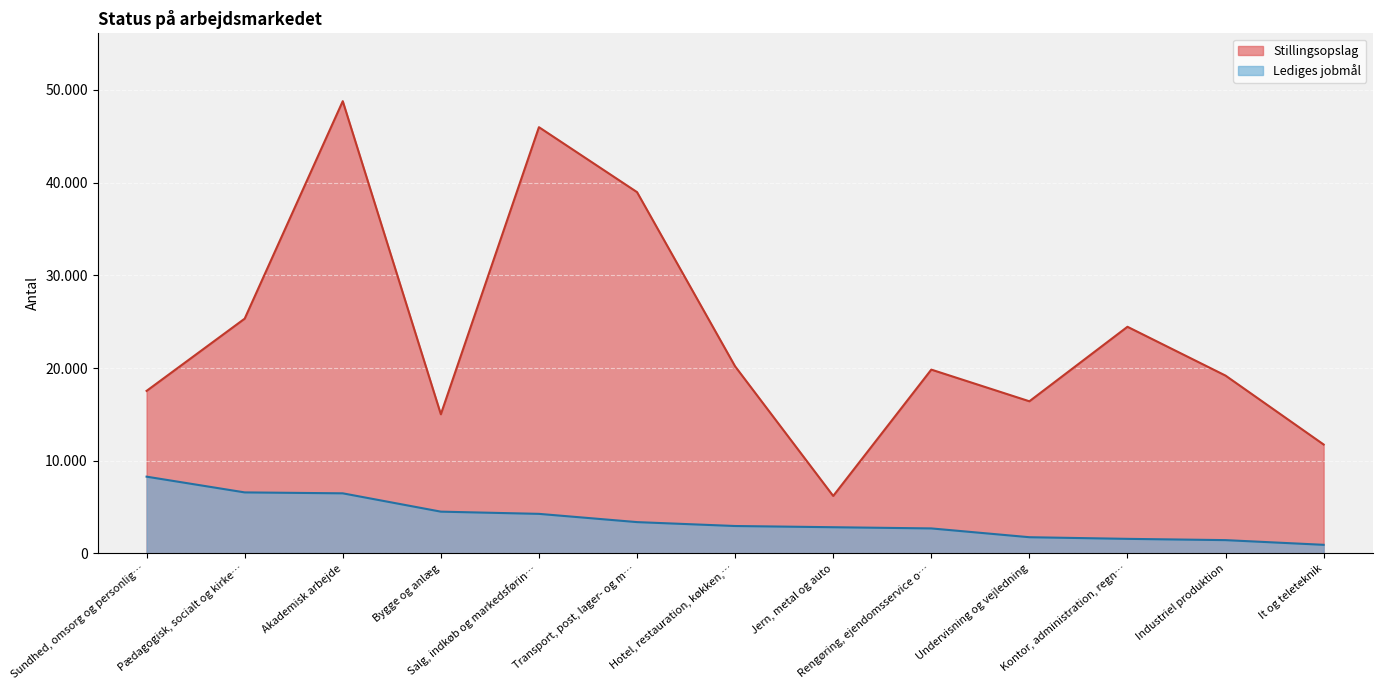

At which category is the sum across all series the highest?

Akademisk arbejde